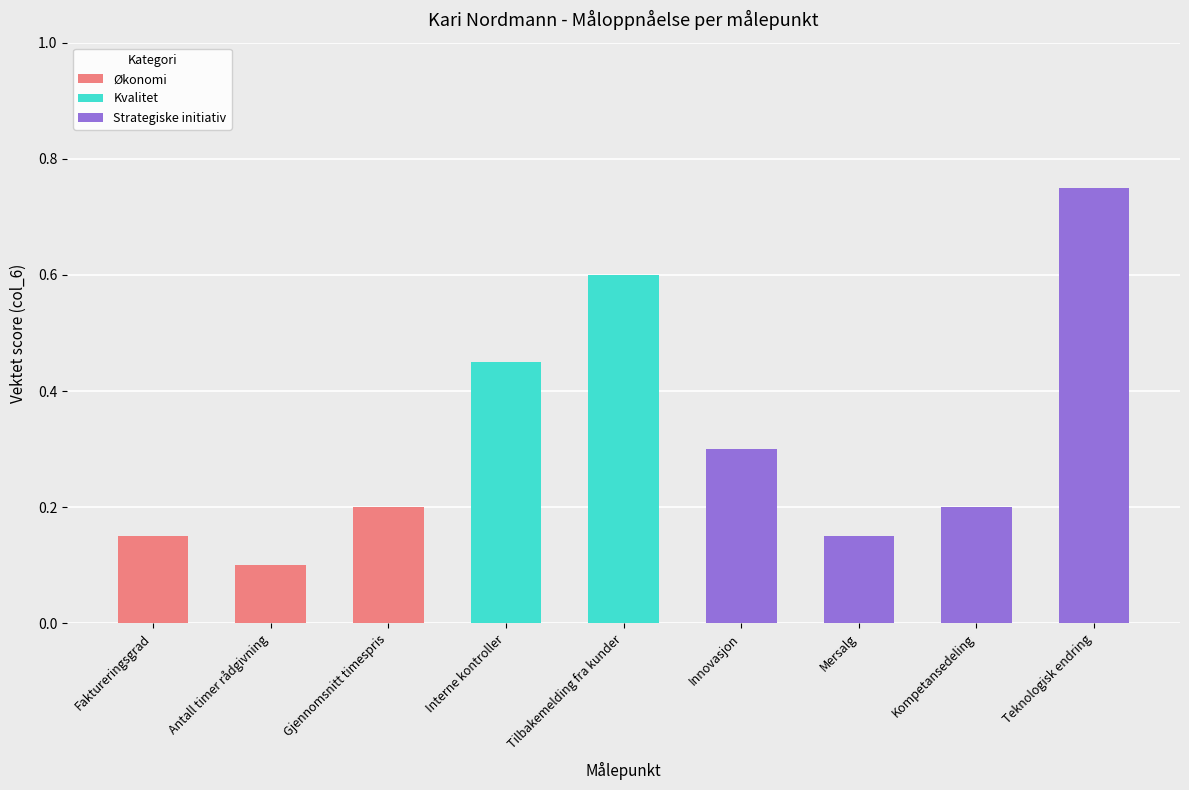

The Økonomi series shows 0.1 at Teknologisk endring. True or false?

False